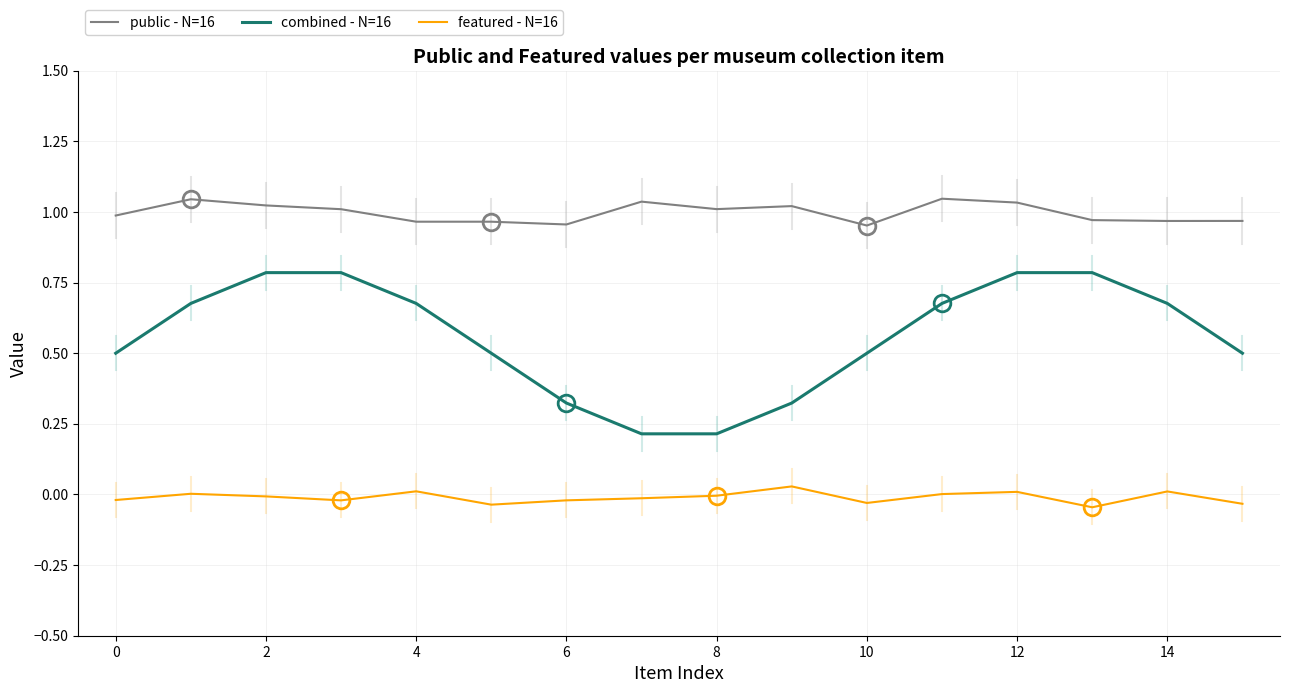

Count the number of data series in this chart.

3